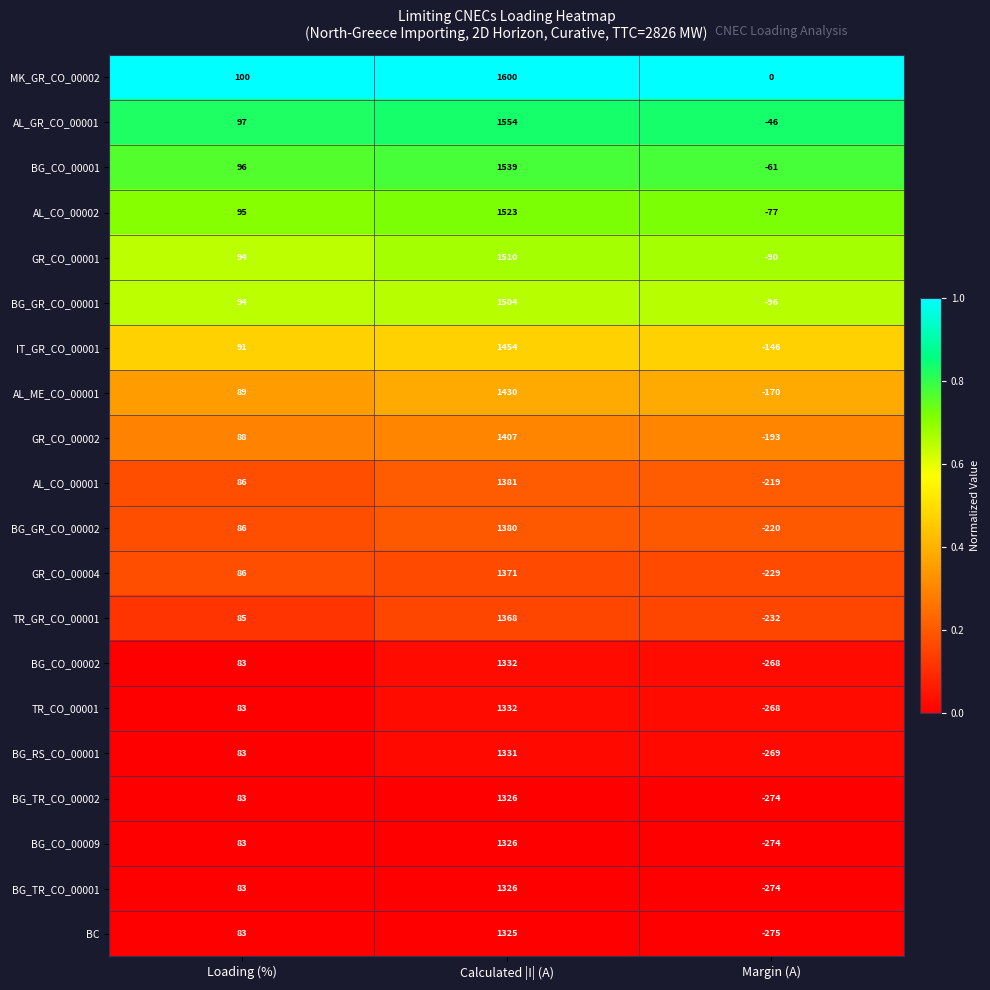

What is the maximum value shown in the chart?

1600